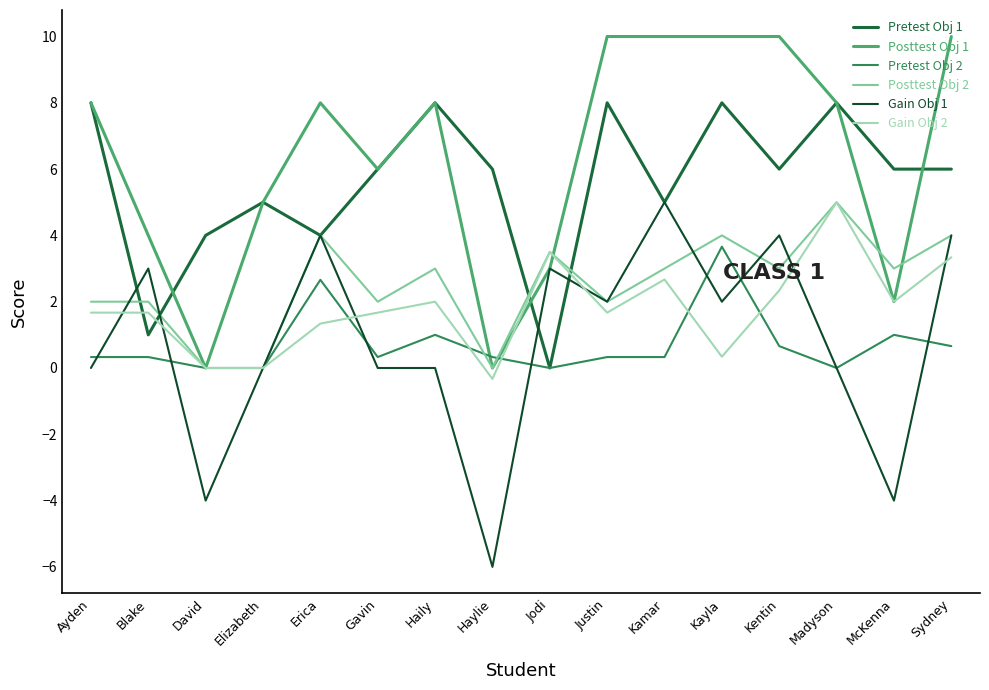

True or false: Pretest Obj 1 has more than 0 interior local peaks.

True